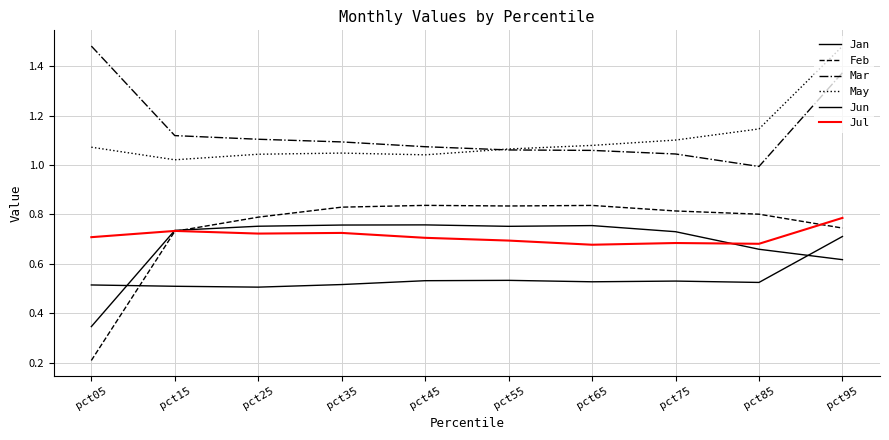

At which category does the chart reach its peak across all series?

pct05